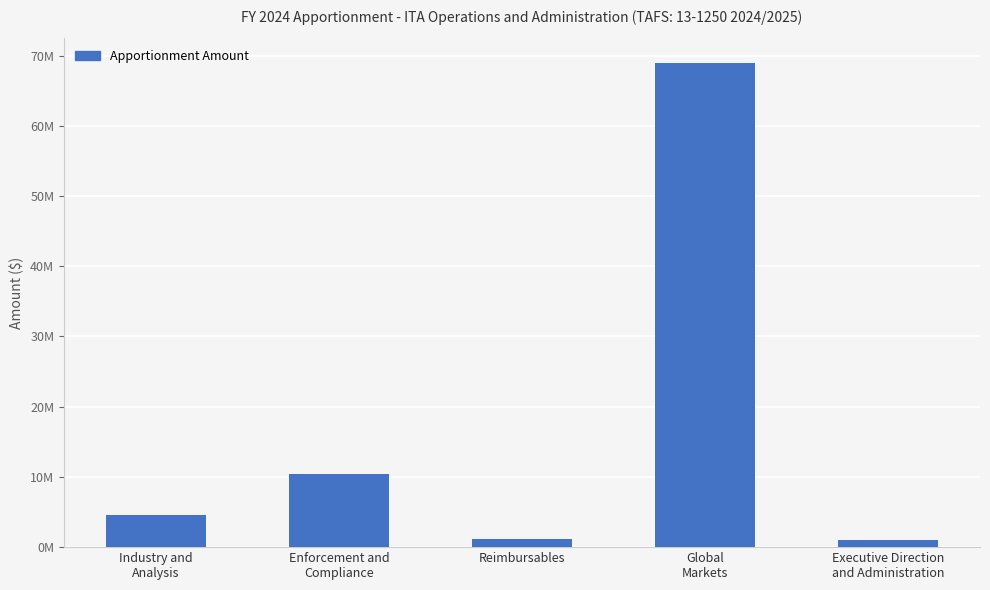

The value at Executive Direction
and Administration is 989018. True or false?

True